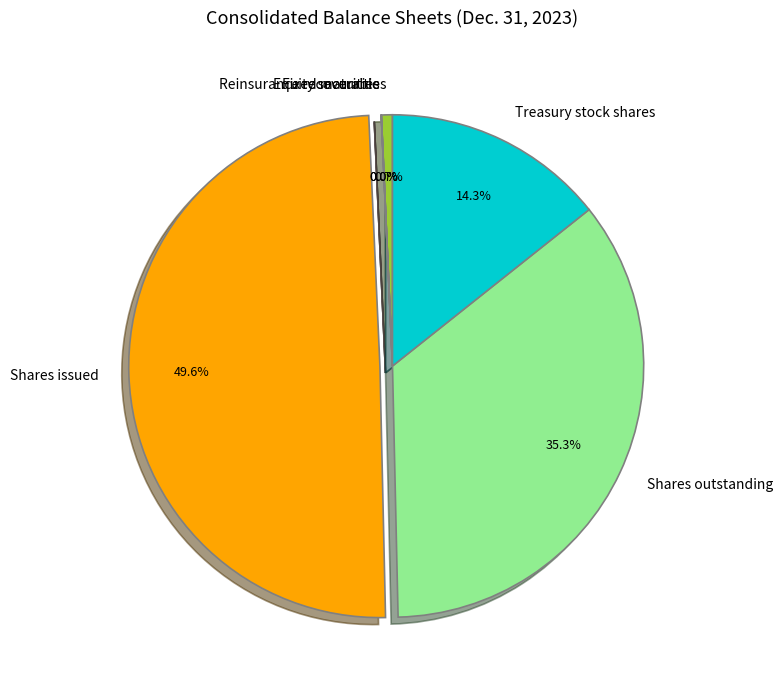

How much of the chart is everything except Shares issued?

50.4%